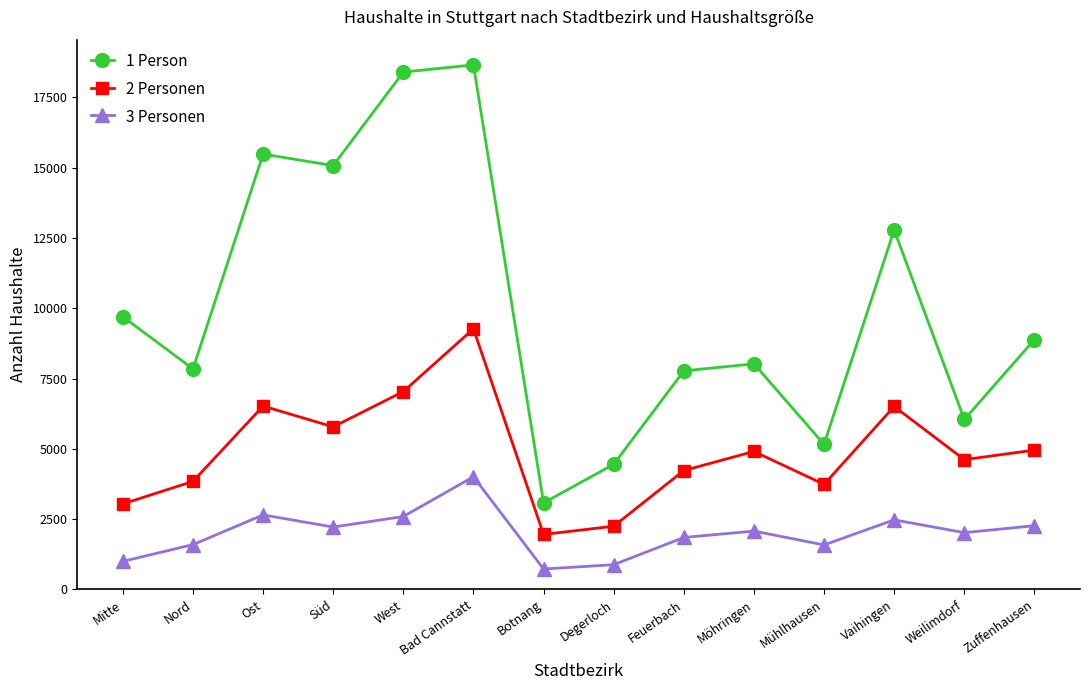

What is the label of the 10th point from the right?

West